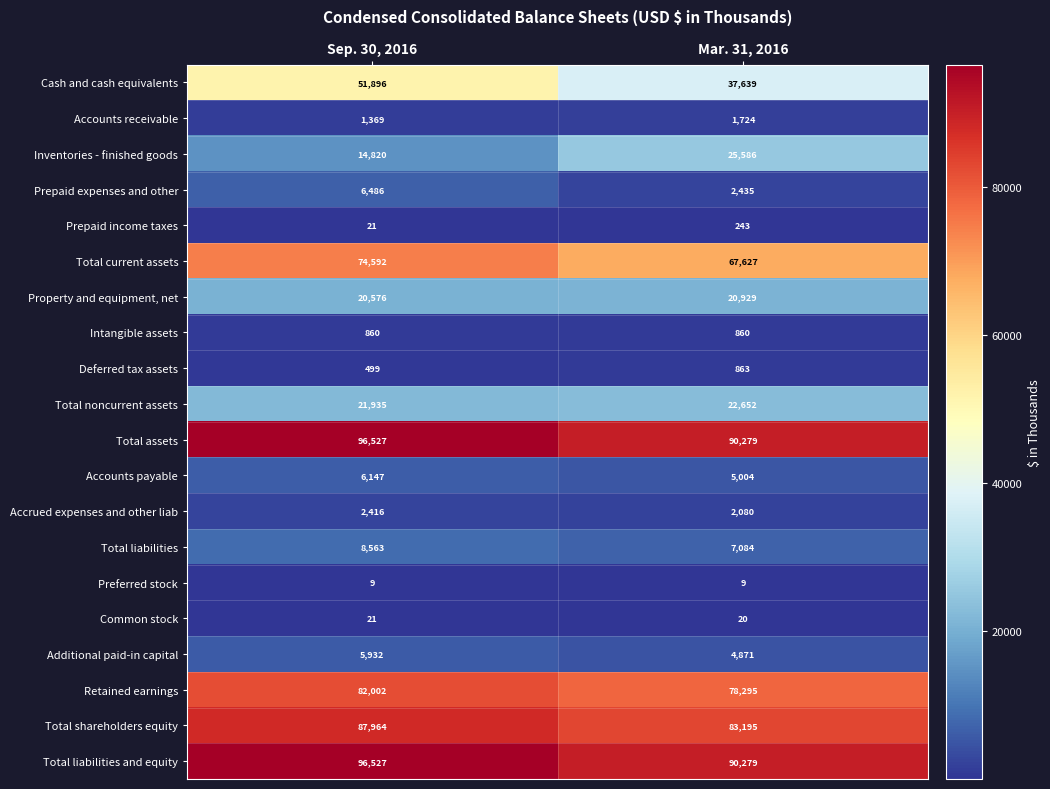

List the labels in order of Total assets value, smallest first.

Mar. 31, 2016, Sep. 30, 2016